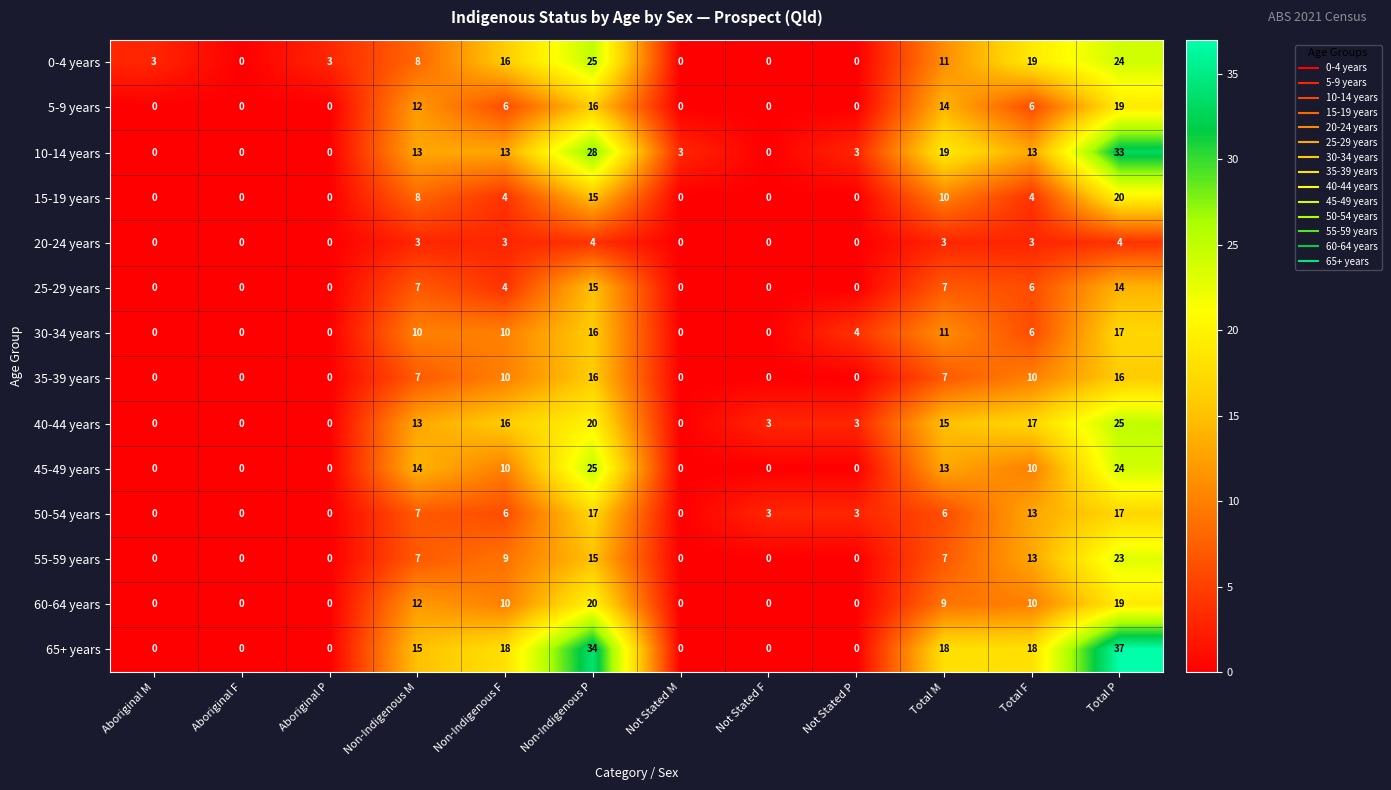

What is the difference between the maximum and second lowest values in the 20-24 years series?

4